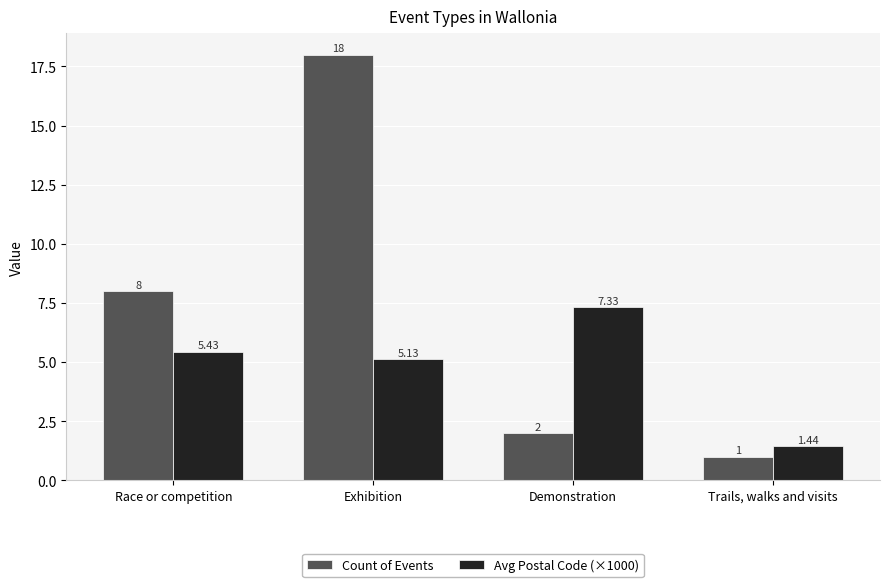

What is the label of the 3rd bar from the left?

Demonstration